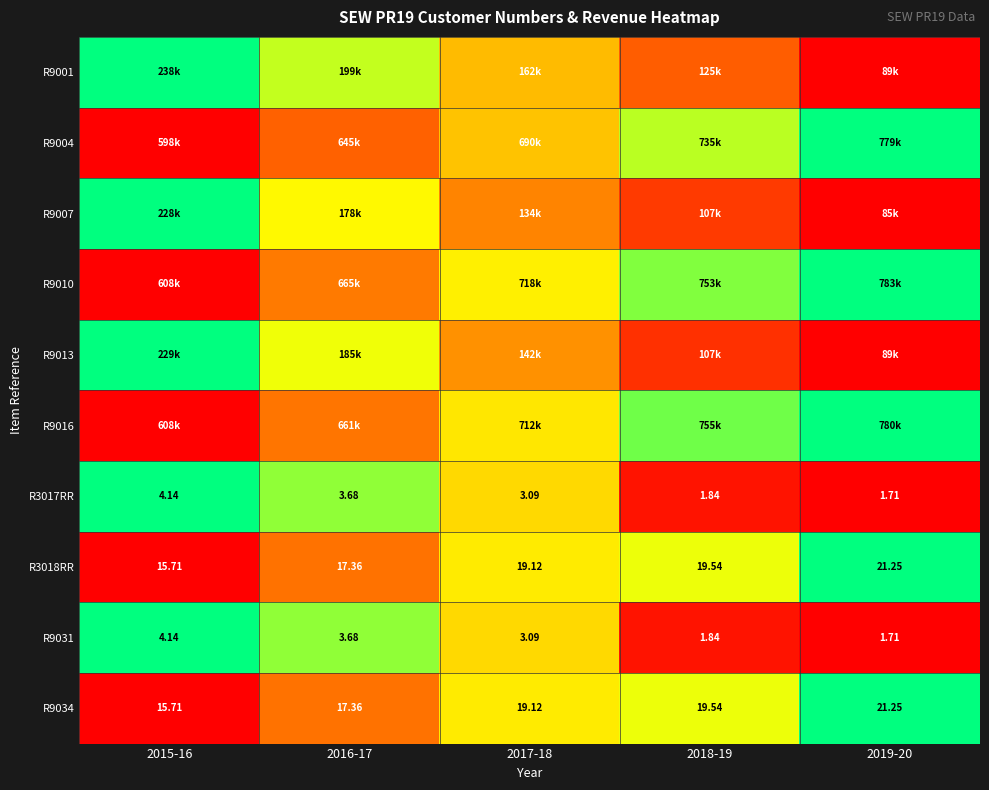

Rank the categories by R9034 value from highest to lowest.

2019-20, 2018-19, 2017-18, 2016-17, 2015-16